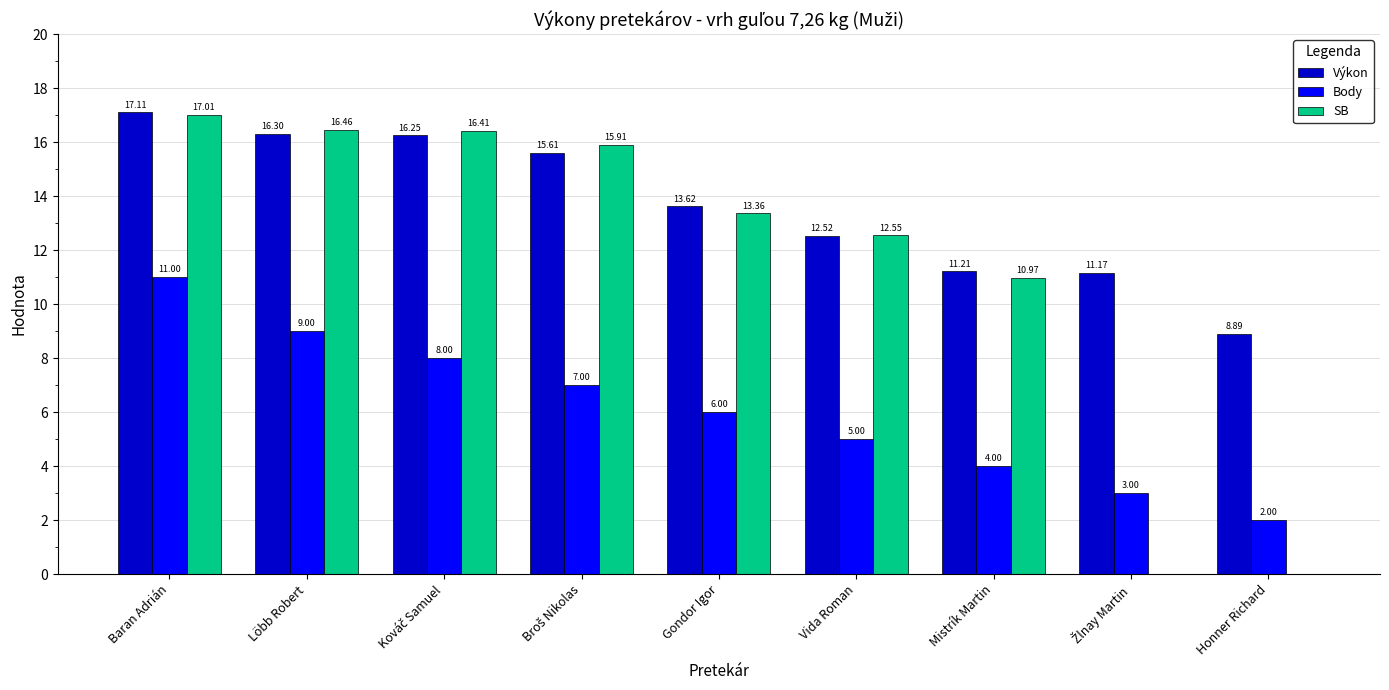

What is the sum of the Body values at Löbb Robert and Gondor Igor?

15.0